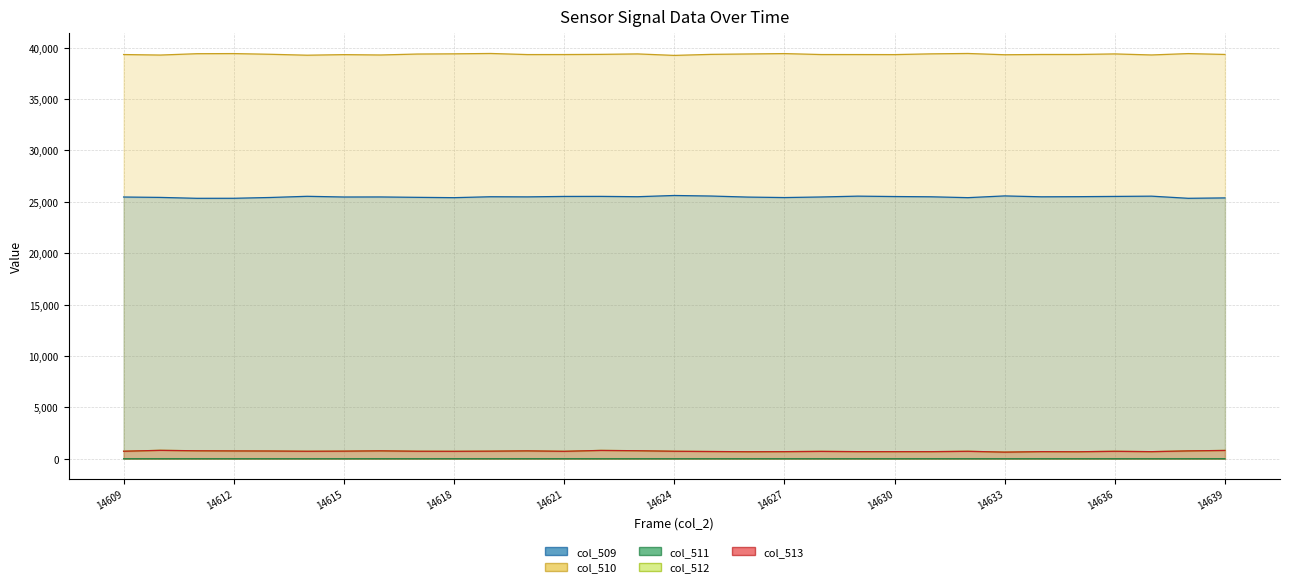

What is the difference between the col_512 values at 14613 and 14638?

13